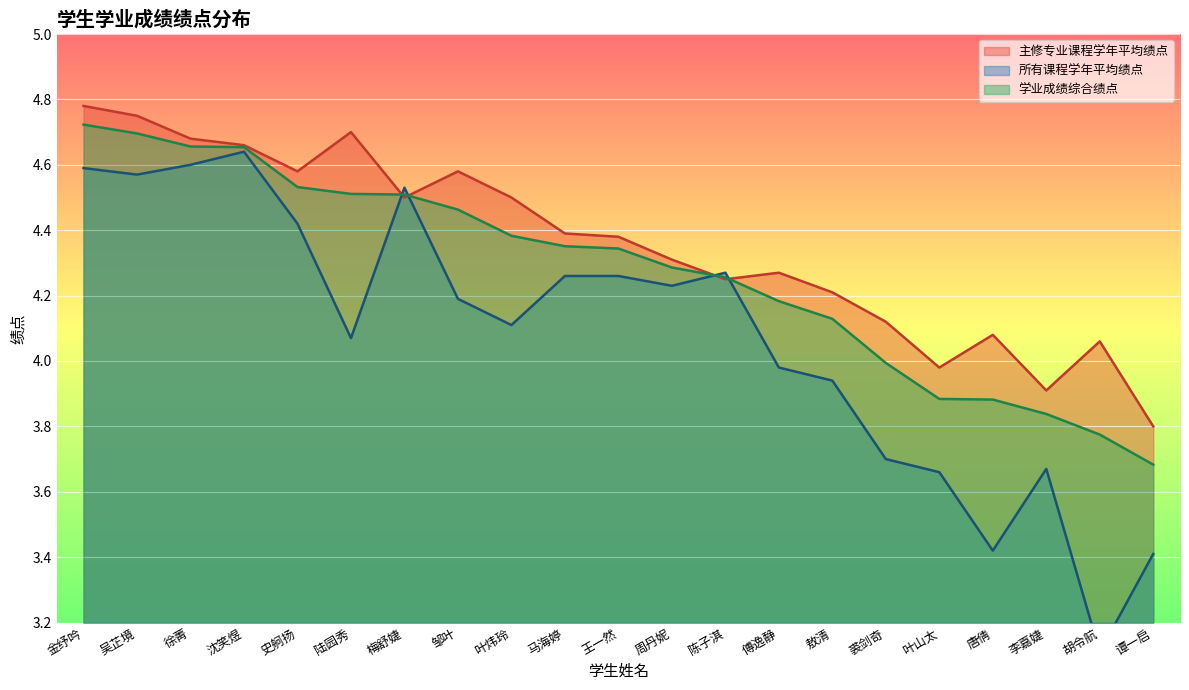

True or false: 学业成绩综合绩点 and 主修专业课程学年平均绩点 cross at least once.

True